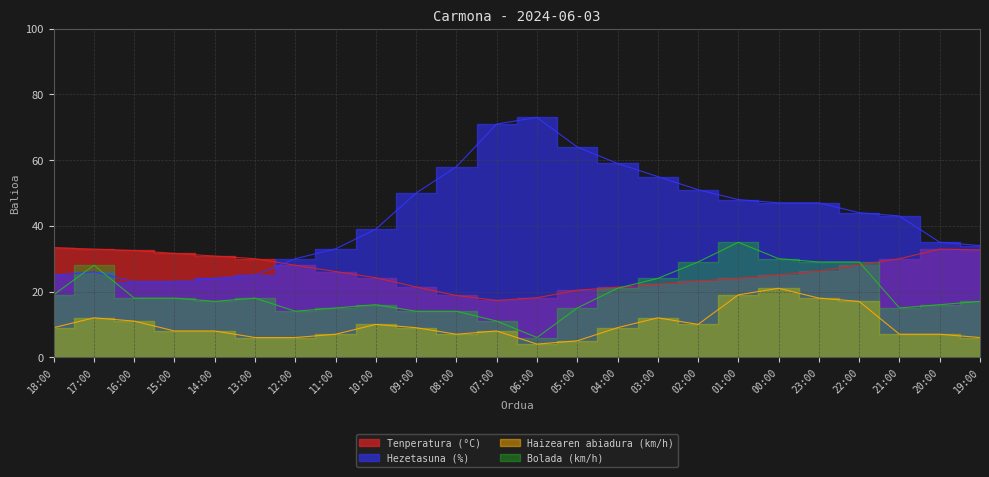

Reading right to left, transcribe all the data shown in this chart.

Tenperatura (°C): 32.7	32.9	30.0	28.1	26.2	25.1	24.0	23.2	22.2	21.3	20.4	18.1	17.3	18.8	21.4	24.2	26.1	28.0	30.0	30.8	31.6	32.5	32.9	33.4
Hezetasuna (%): 34.0	35.0	43.0	44.0	47.0	47.0	48.0	51.0	55.0	59.0	64.0	73.0	71.0	58.0	50.0	39.0	33.0	30.0	25.0	24.0	23.0	23.0	26.0	25.0
Haizearen abiadura (km/h): 6.0	7.0	7.0	17.0	18.0	21.0	19.0	10.0	12.0	9.0	5.0	4.0	8.0	7.0	9.0	10.0	7.0	6.0	6.0	8.0	8.0	11.0	12.0	9.0
Bolada (km/h): 17.0	16.0	15.0	29.0	29.0	30.0	35.0	29.0	24.0	21.0	15.0	6.0	11.0	14.0	14.0	16.0	15.0	14.0	18.0	17.0	18.0	18.0	28.0	19.0